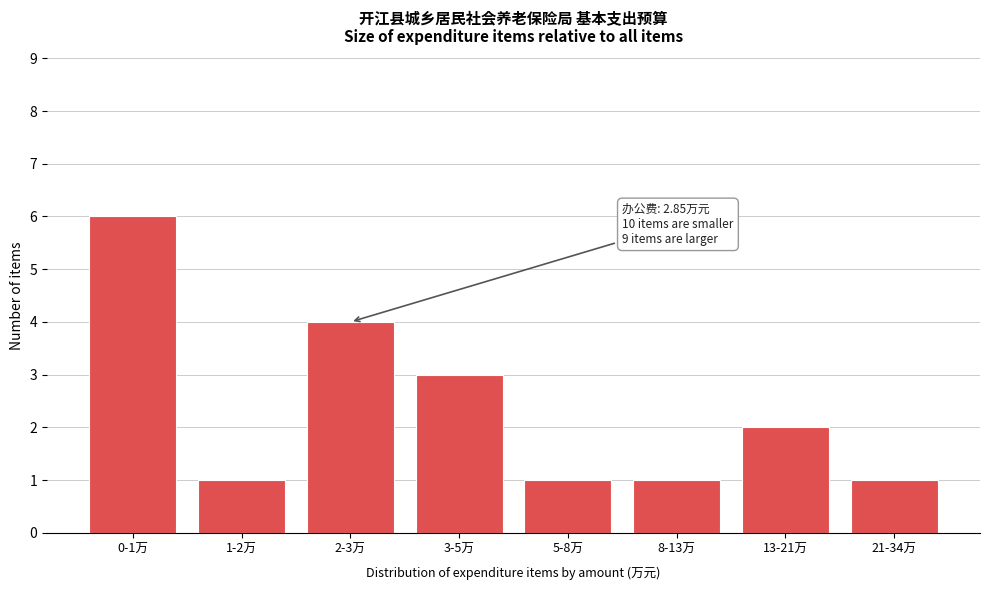

Reading left to right, what are all the values shown in this chart?

6	1	4	3	1	1	2	1